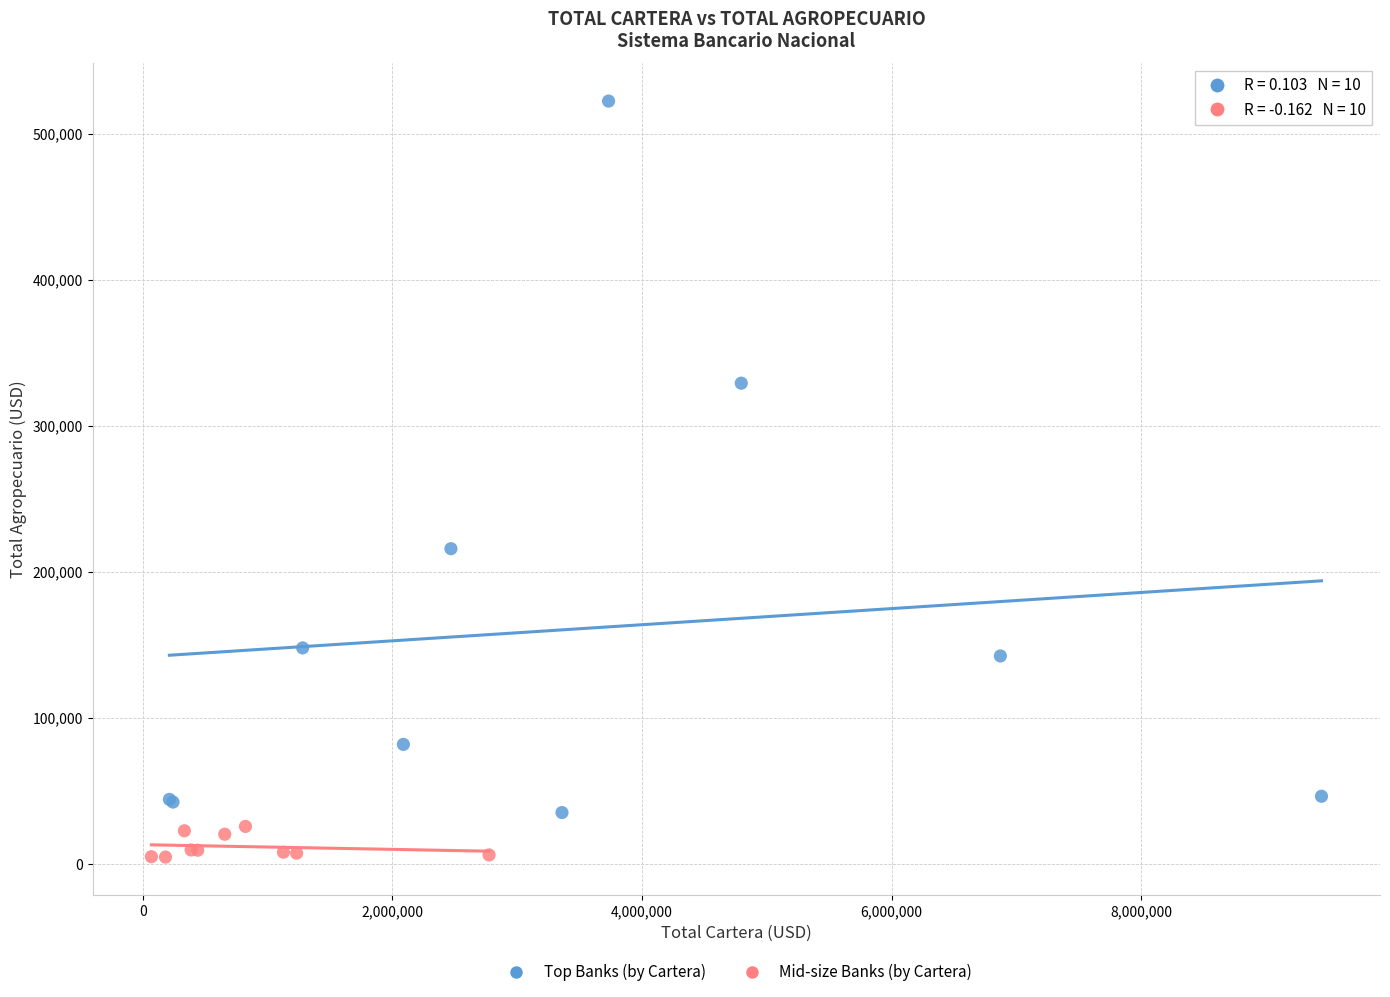

Which series reaches the minimum Y coordinate?

Mid-size Banks (by Cartera)